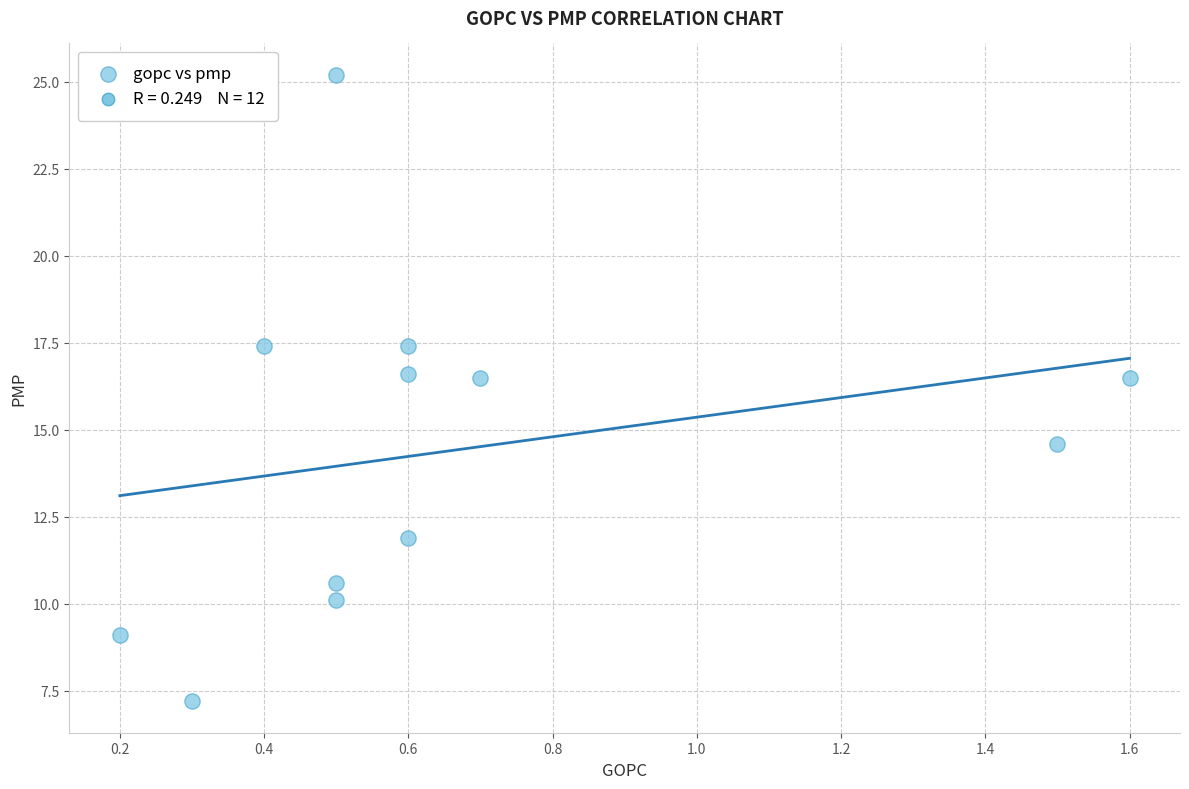

What is the average Y value?

14.4